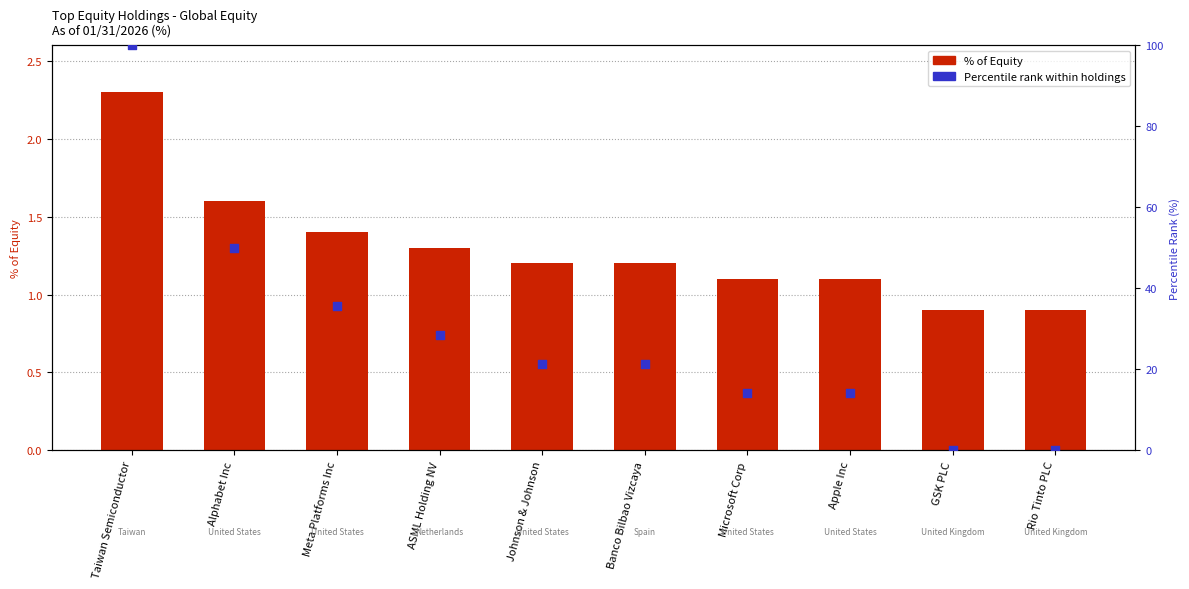

What are all the series names shown in the legend?

% of Equity, Percentile rank within holdings